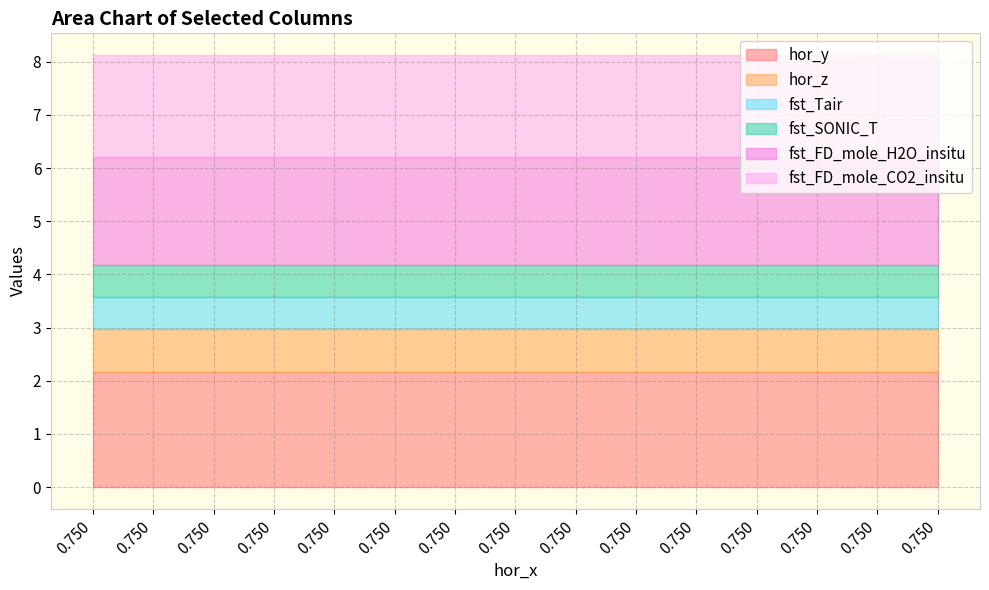

How many lines are shown in the chart?

6